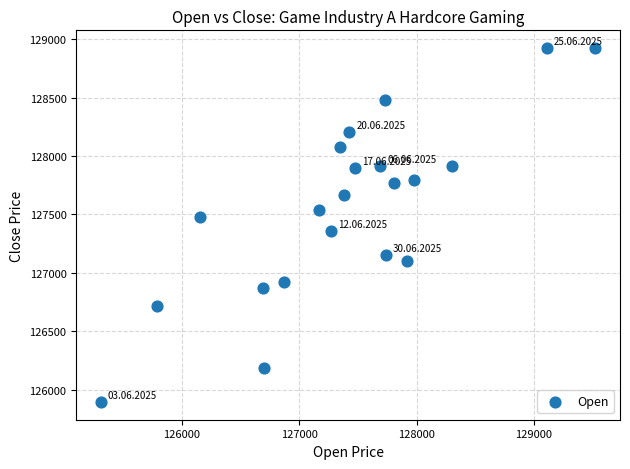

What is the range of X values (max minus min)?

4213